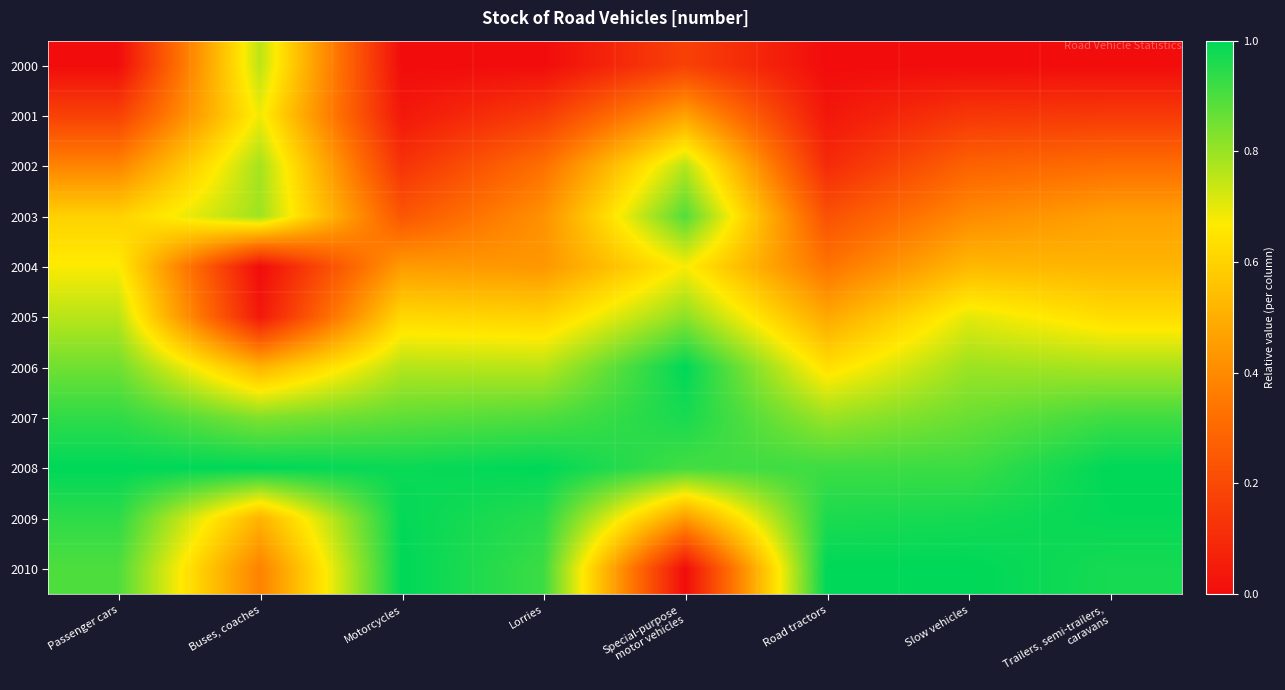

At Passenger cars, list the series in order from largest to smallest.

2008, 2009, 2007, 2010, 2006, 2005, 2004, 2003, 2002, 2001, 2000